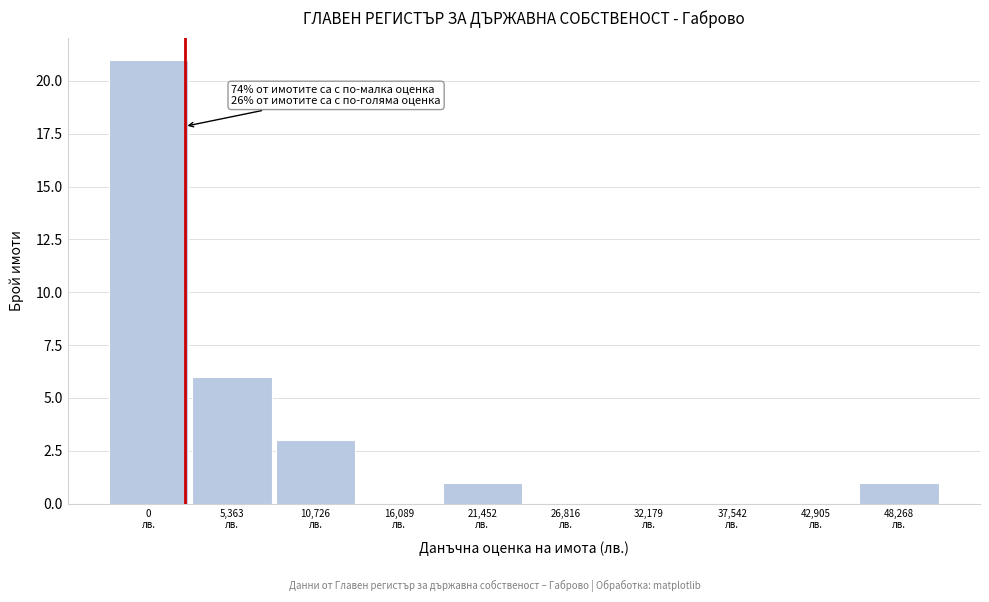

What is the sum of all values?

32